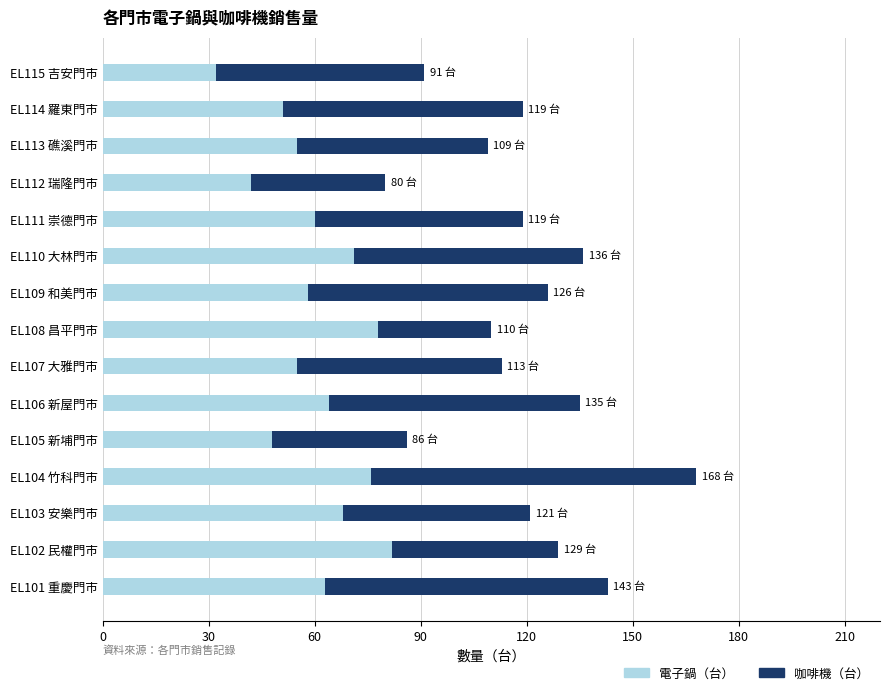

True or false: 電子鍋（台） has a value of 67 at EL112 瑞隆門市.

False